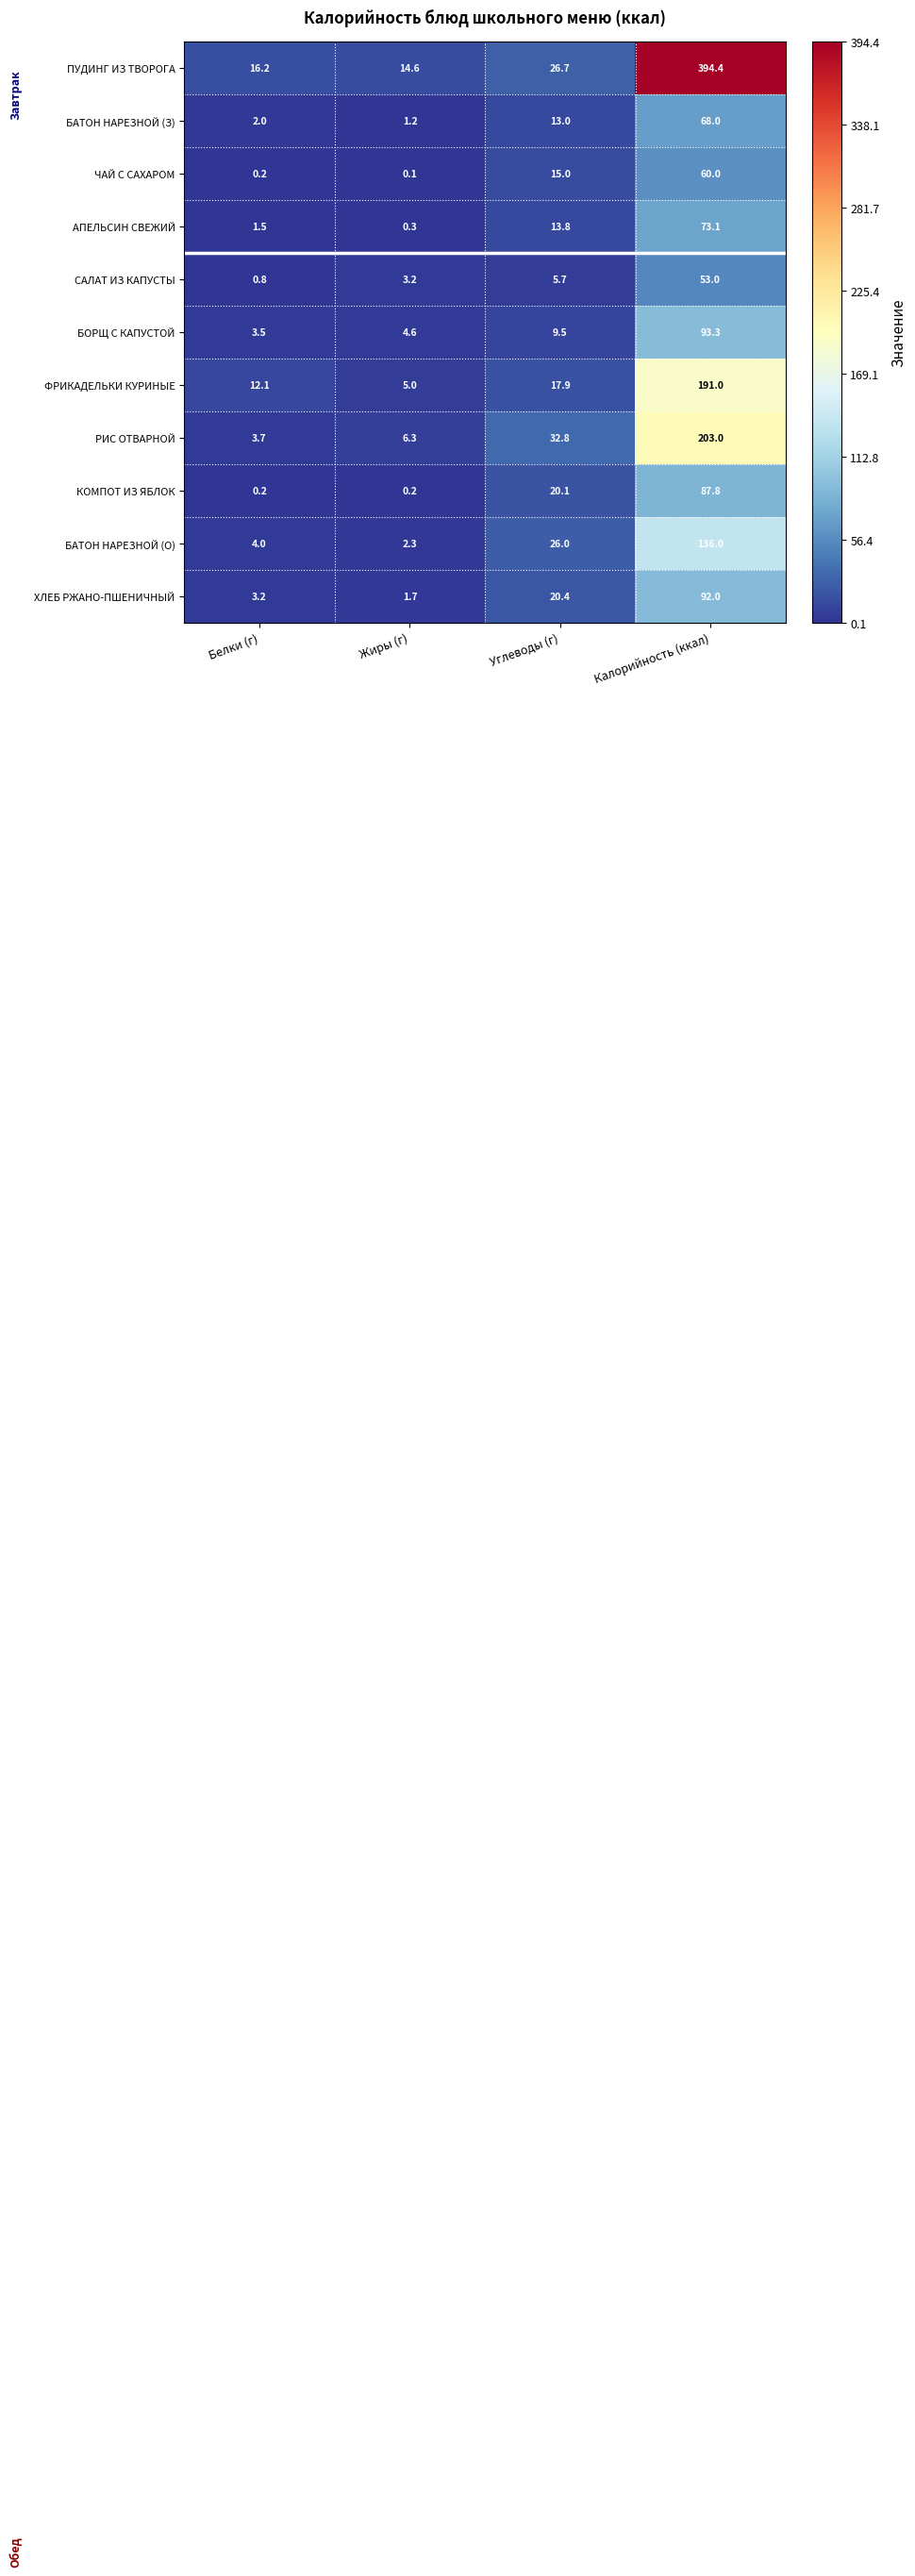

What is the spread (max minus min) of values at Углеводы (г)?

27.1